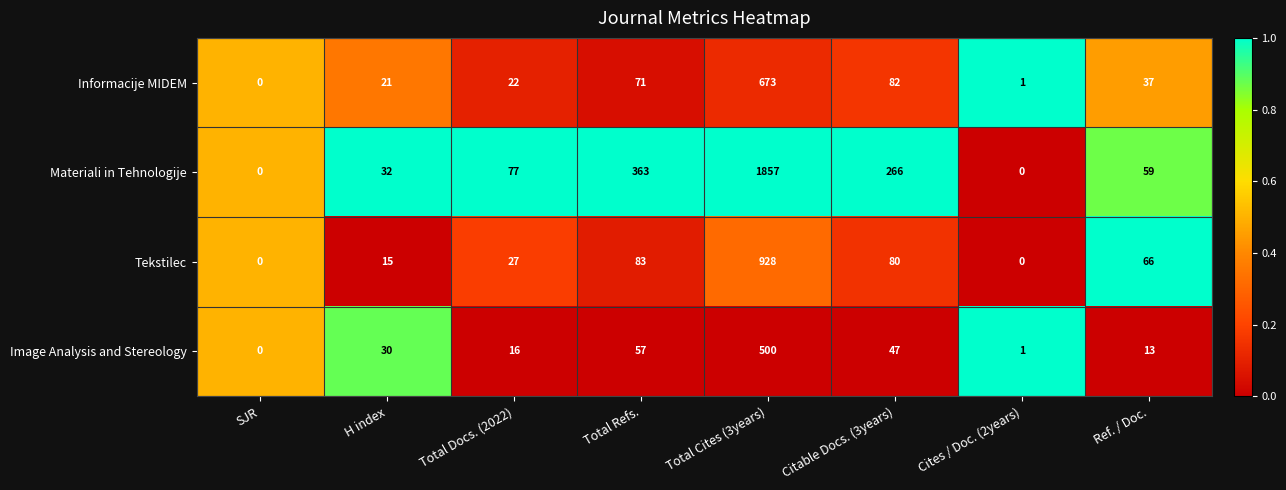

Which series changed the most between Total Refs. and Cites / Doc. (2years)?

Materiali in Tehnologije